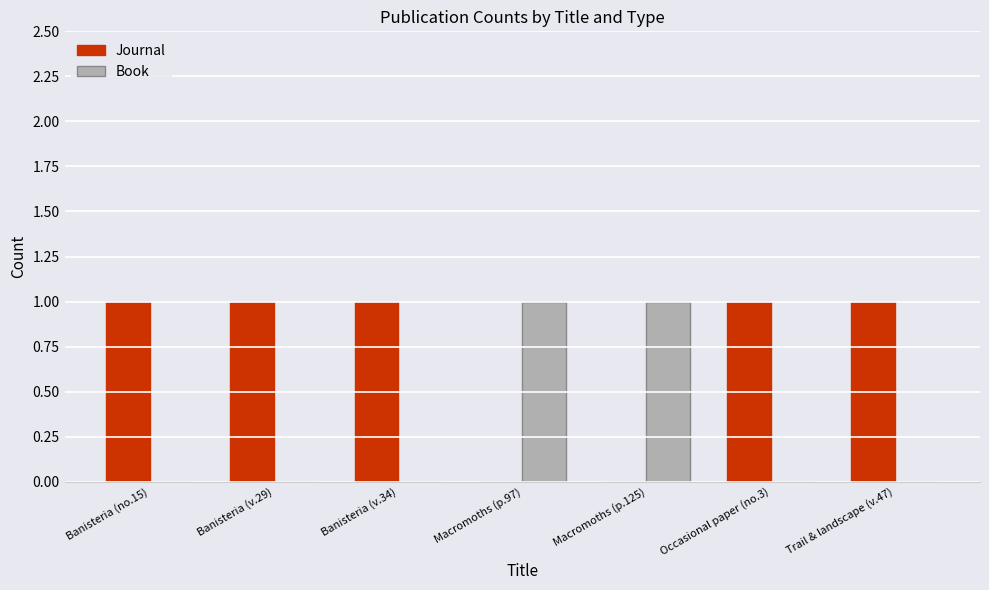

Reading left to right, list all the values displayed in this chart.

Journal: Banisteria (no.15)=1	Banisteria (v.29)=1	Banisteria (v.34)=1	Macromoths (p.97)=0	Macromoths (p.125)=0	Occasional paper (no.3)=1	Trail & landscape (v.47)=1
Book: Banisteria (no.15)=0	Banisteria (v.29)=0	Banisteria (v.34)=0	Macromoths (p.97)=1	Macromoths (p.125)=1	Occasional paper (no.3)=0	Trail & landscape (v.47)=0